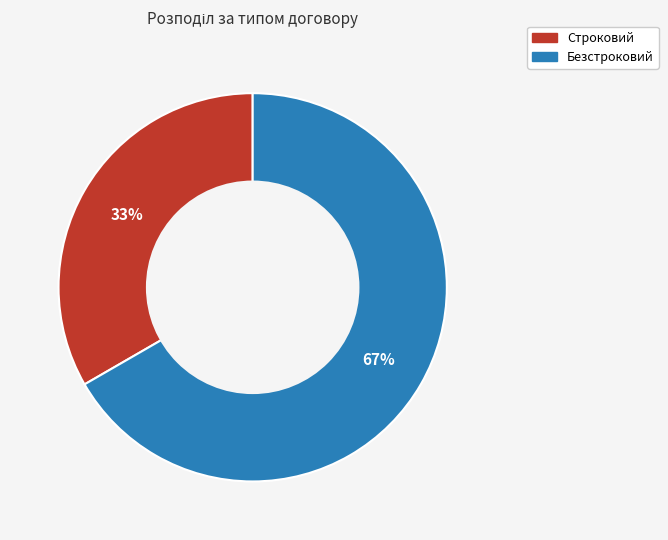

Which category has the smallest portion of the pie?

Строковий